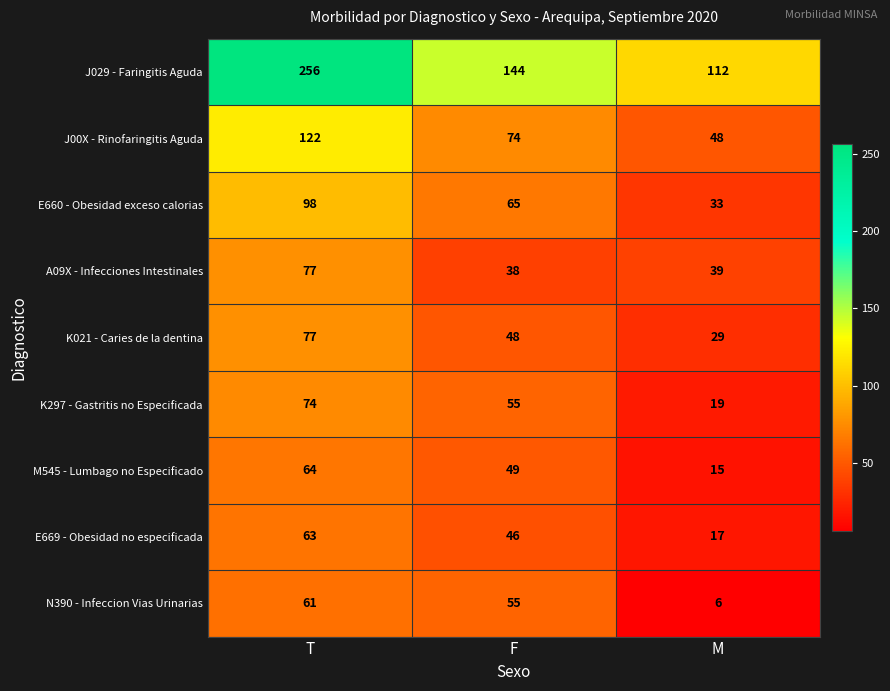

At how many categories does at least one series exceed 128?

2